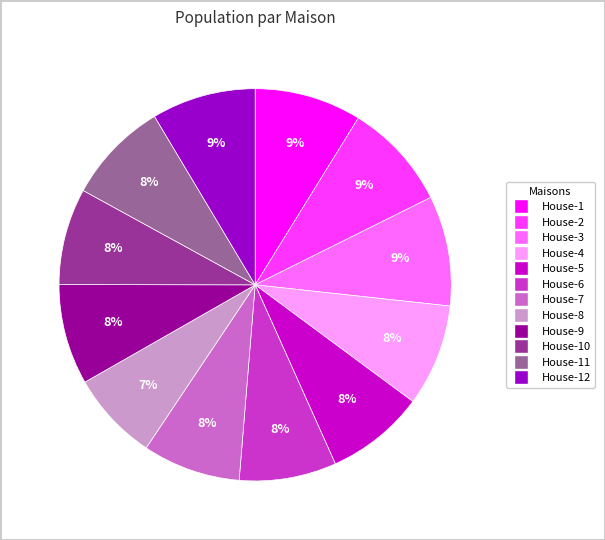

To the nearest percent, what is the difference between the largest and smallest slice percentages?

2%